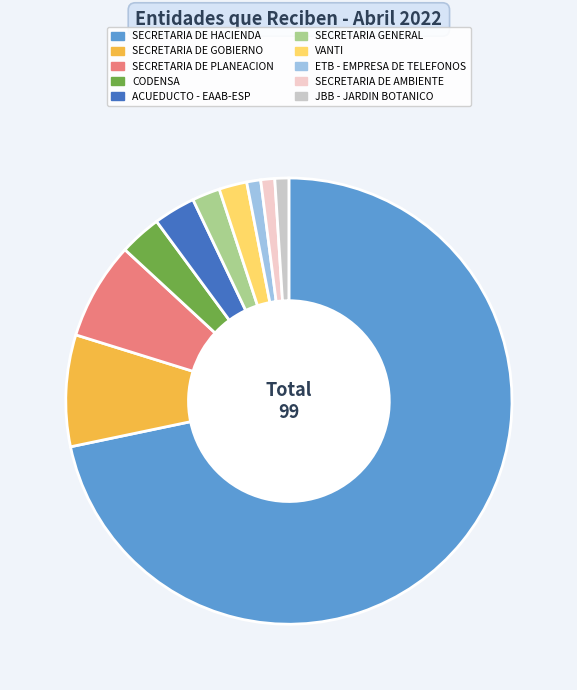

Is the sum of SECRETARIA DE AMBIENTE and SECRETARIA DE PLANEACION greater than half?

No